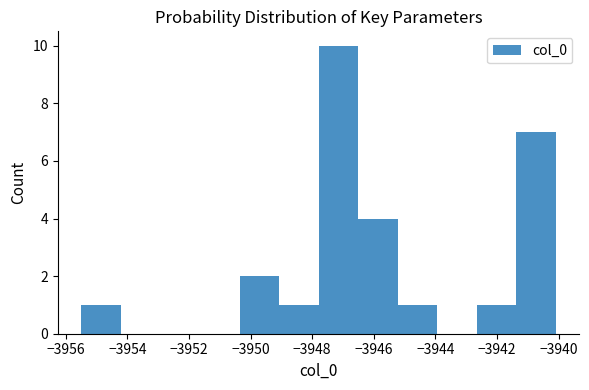

Over which range of the x-axis is the bar tallest?

-3947.8 to -3946.6